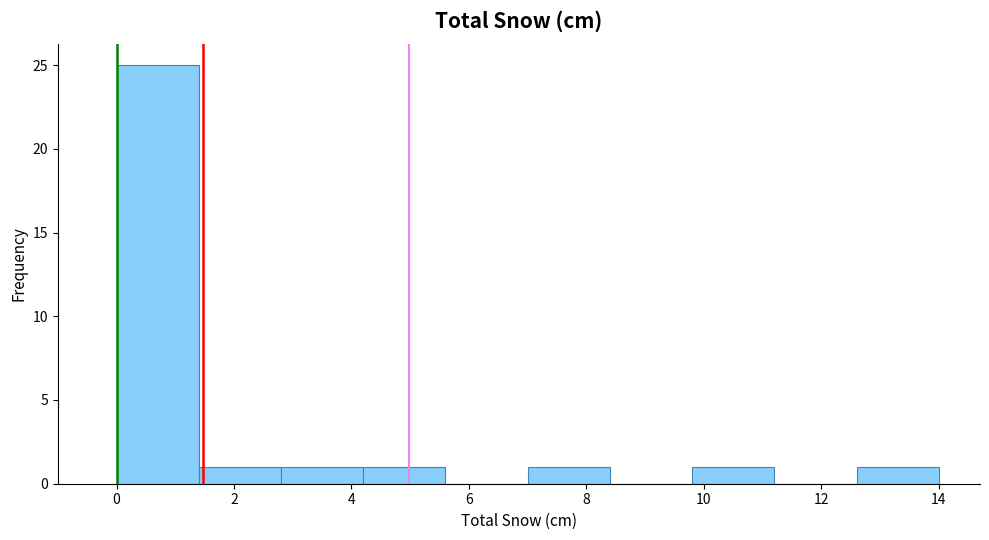

Reading left to right, transcribe this chart: for each bar, give the range it covers on the x-axis and its height. The values are not printed on the chart, so give them approximately, as read against the axis.

0.0 to 1.4: 25
1.4 to 2.8: 1
2.8 to 4.2: 1
4.2 to 5.6: 1
5.6 to 7.0: 0
7.0 to 8.4: 1
8.4 to 9.8: 0
9.8 to 11.2: 1
11.2 to 12.6: 0
12.6 to 14.0: 1